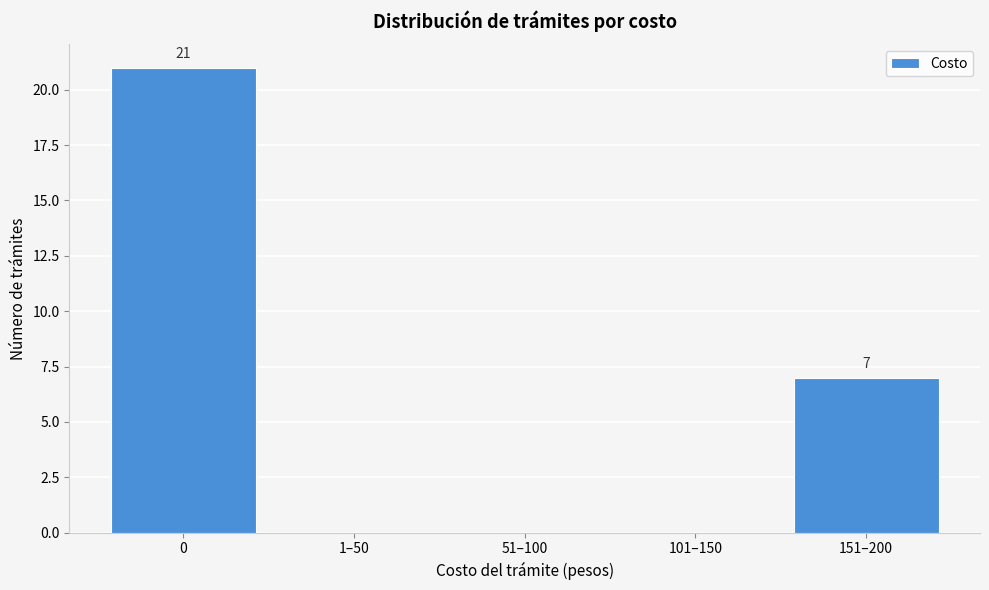

Reading right to left, list all the values displayed in this chart.

151–200=7	101–150=0	51–100=0	1–50=0	0=21